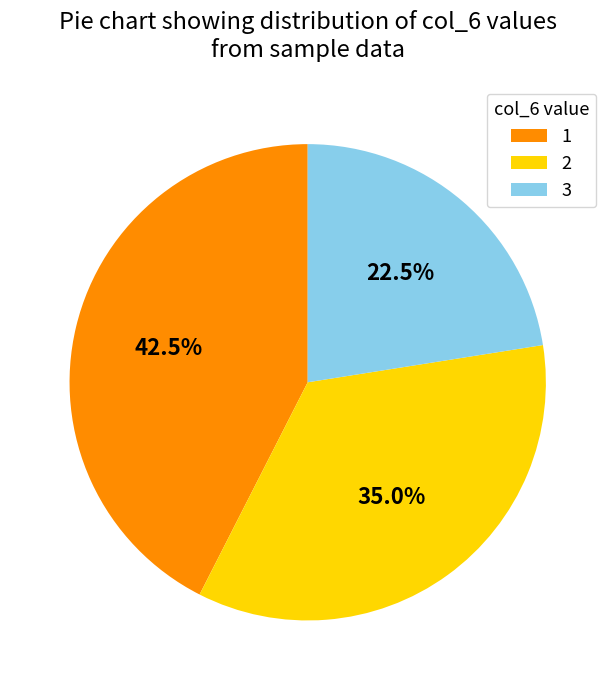

Does any single category account for the majority?

No